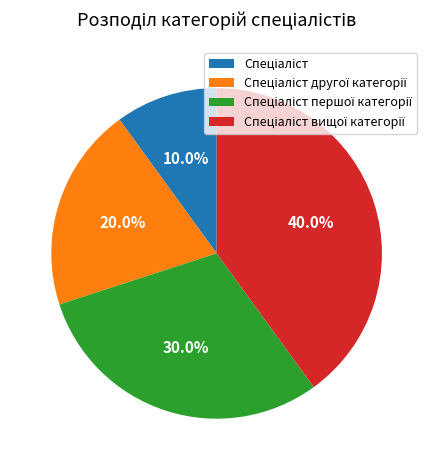

How many slices are in this pie chart?

4